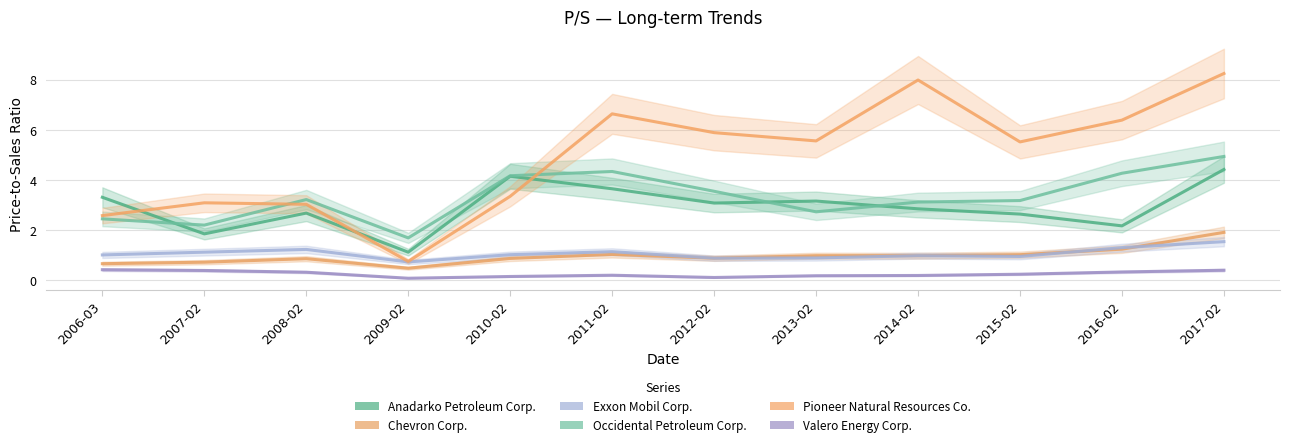

What is the total value across all series at 2017-02?

21.5